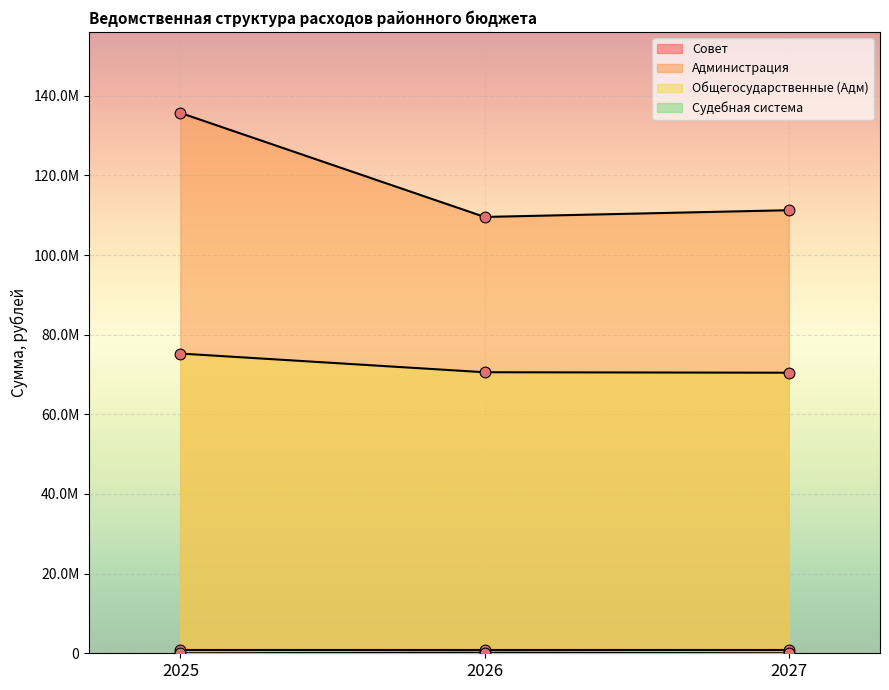

At how many categories does at least one series exceed 129112109?

1